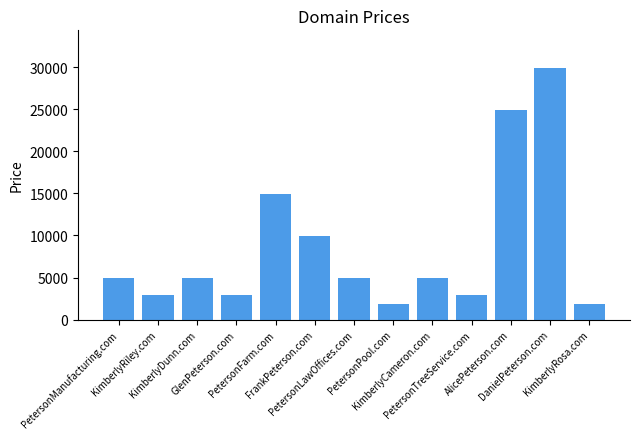

Approximately how many times larger is the value at PetersonPool.com compared to GlenPeterson.com?

0.7